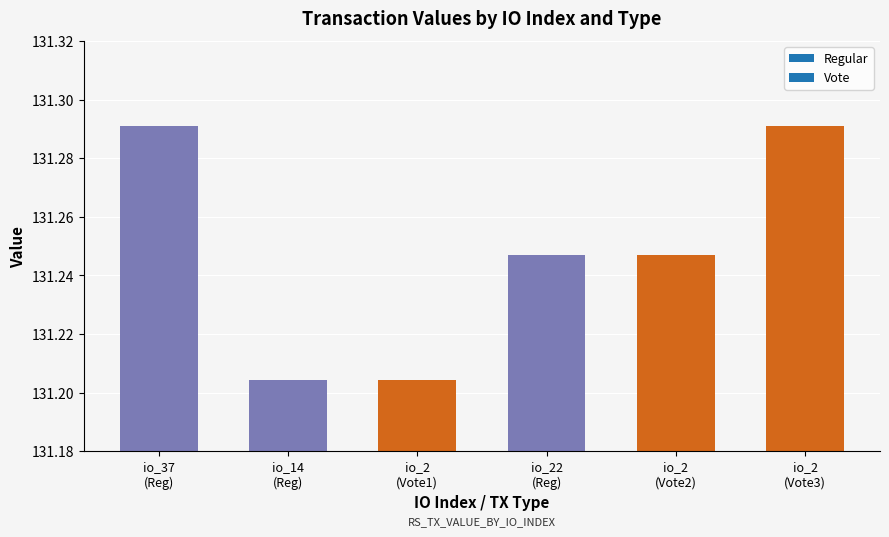

What is the sum of all values?

787.5